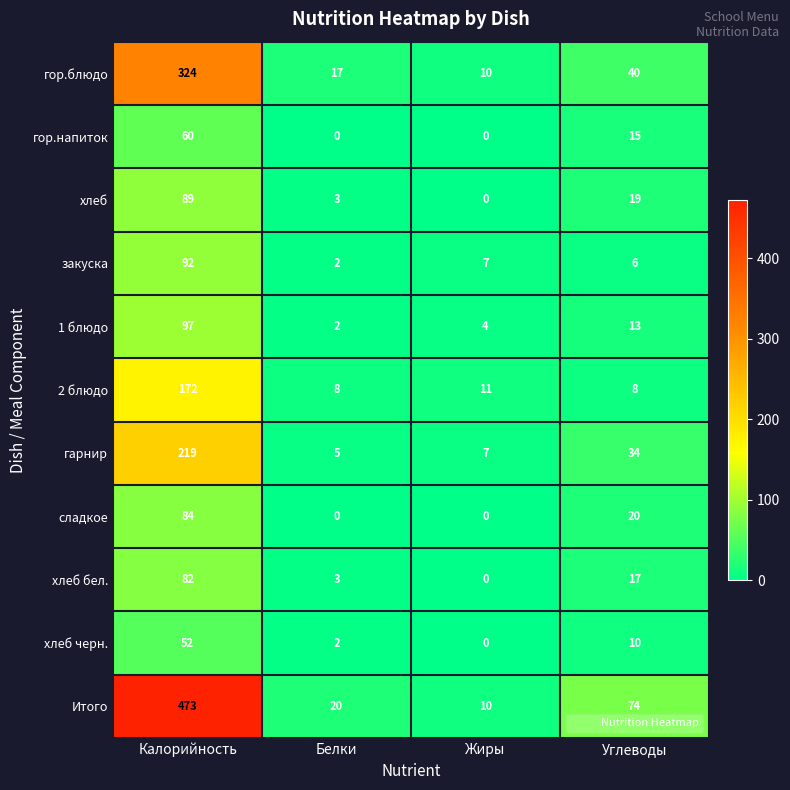

What is the difference between the second highest and second lowest values in the хлеб черн. series?

8